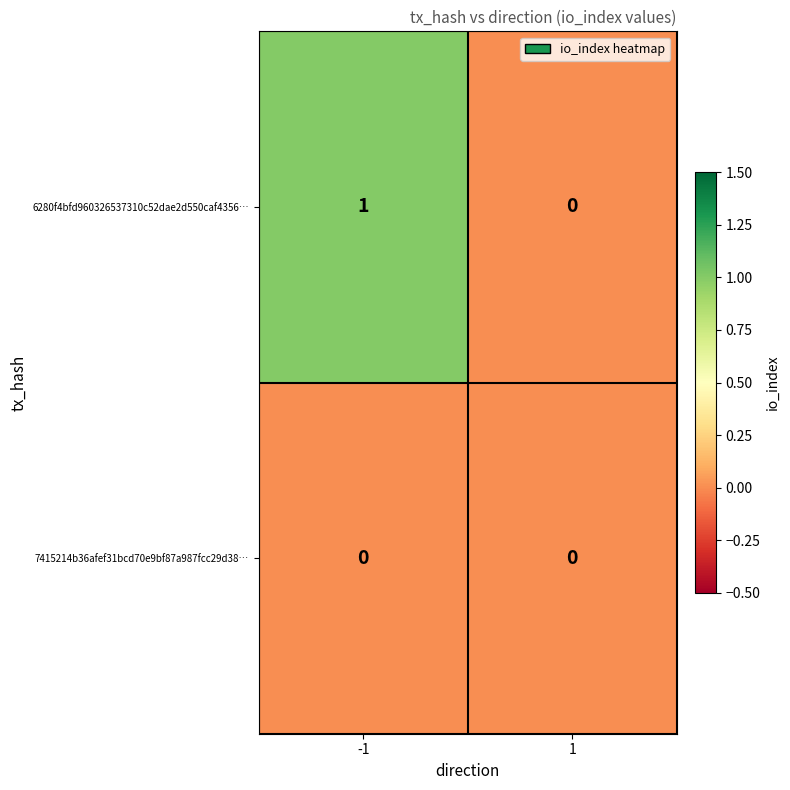

List the series in order of their peak value, highest first.

6280f4bfd960326537310c52dae2d550caf4356…, 7415214b36afef31bcd70e9bf87a987fcc29d38…